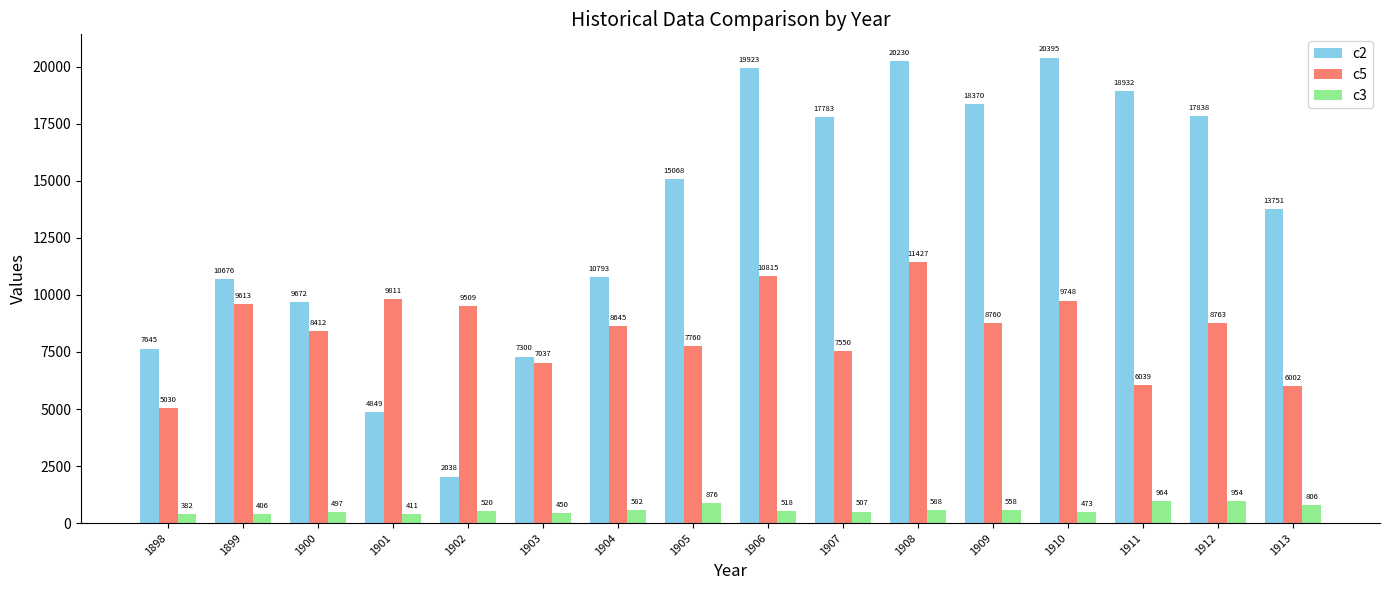

Reading left to right, transcribe all the data shown in this chart.

c2: 1898=7645	1899=10676	1900=9672	1901=4849	1902=2038	1903=7300	1904=10793	1905=15068	1906=19923	1907=17783	1908=20230	1909=18370	1910=20395	1911=18932	1912=17838	1913=13751
c5: 1898=5030	1899=9613	1900=8412	1901=9811	1902=9509	1903=7037	1904=8645	1905=7760	1906=10815	1907=7550	1908=11427	1909=8760	1910=9748	1911=6039	1912=8763	1913=6002
c3: 1898=382	1899=406	1900=497	1901=411	1902=520	1903=450	1904=582	1905=876	1906=518	1907=507	1908=588	1909=558	1910=473	1911=964	1912=954	1913=806